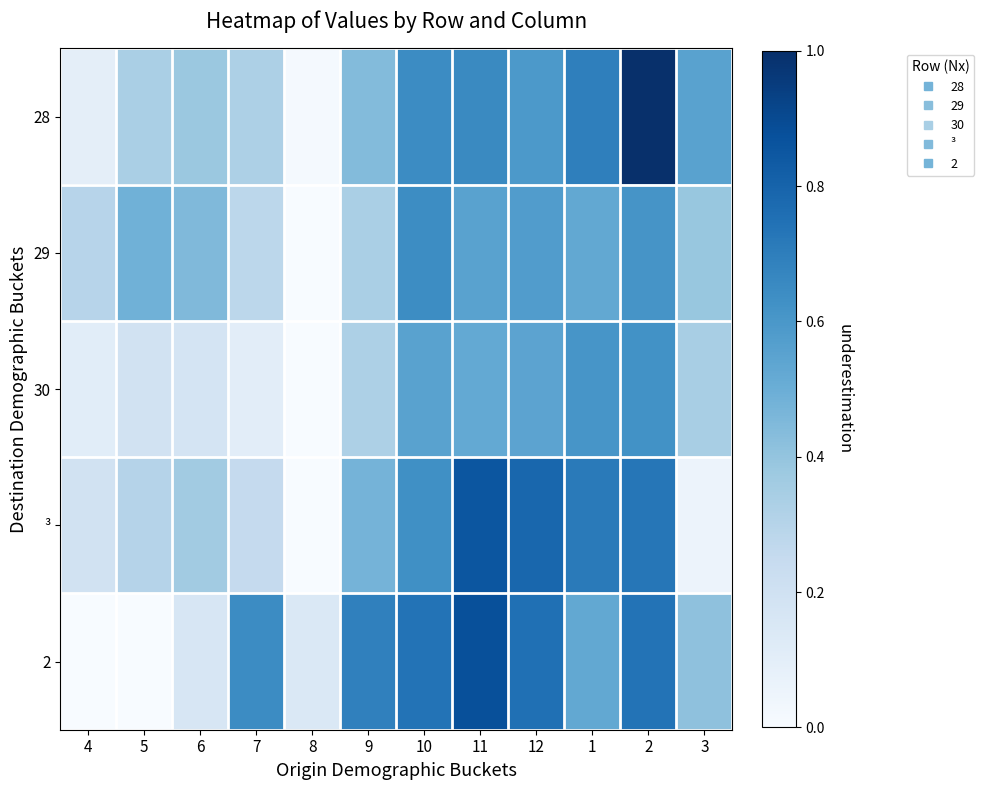

Which has a higher value, 1 or 2?

2